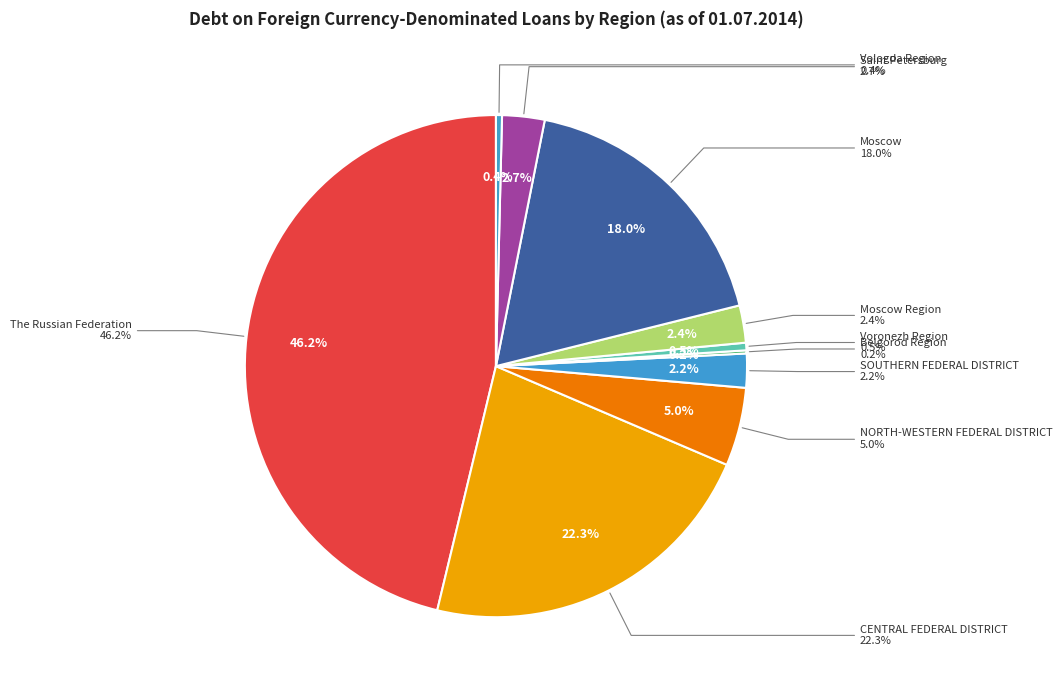

The Belgorod Region slice represents 0% of the pie. True or false?

True